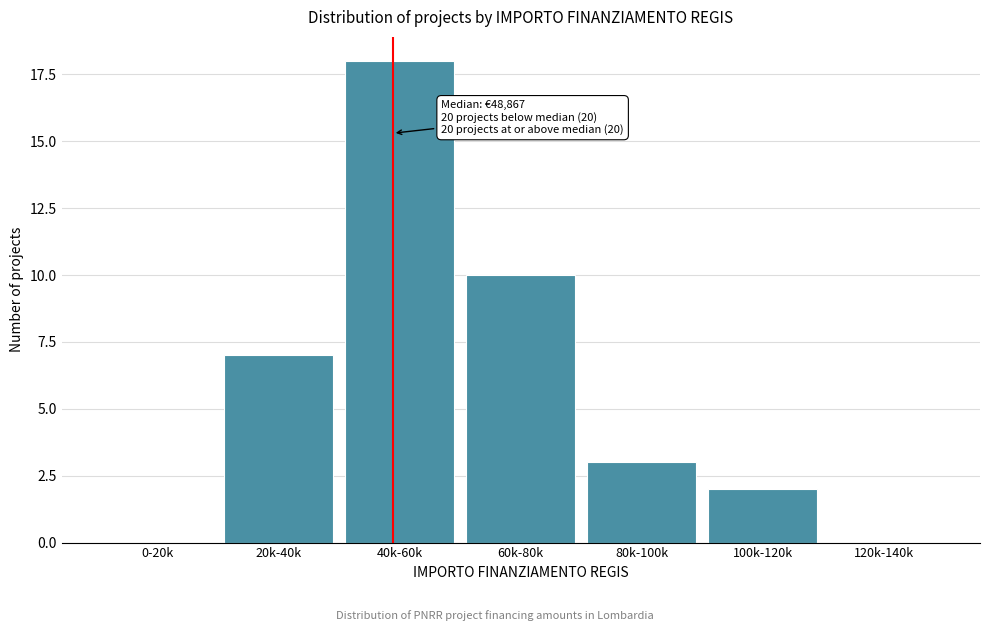

Reading left to right, what are all the values shown in this chart?

0-20k=0	20k-40k=7	40k-60k=18	60k-80k=10	80k-100k=3	100k-120k=2	120k-140k=0